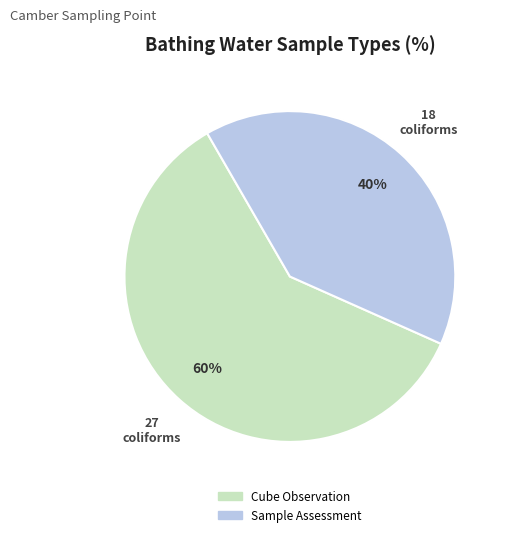

Is there a majority slice in this chart?

Yes